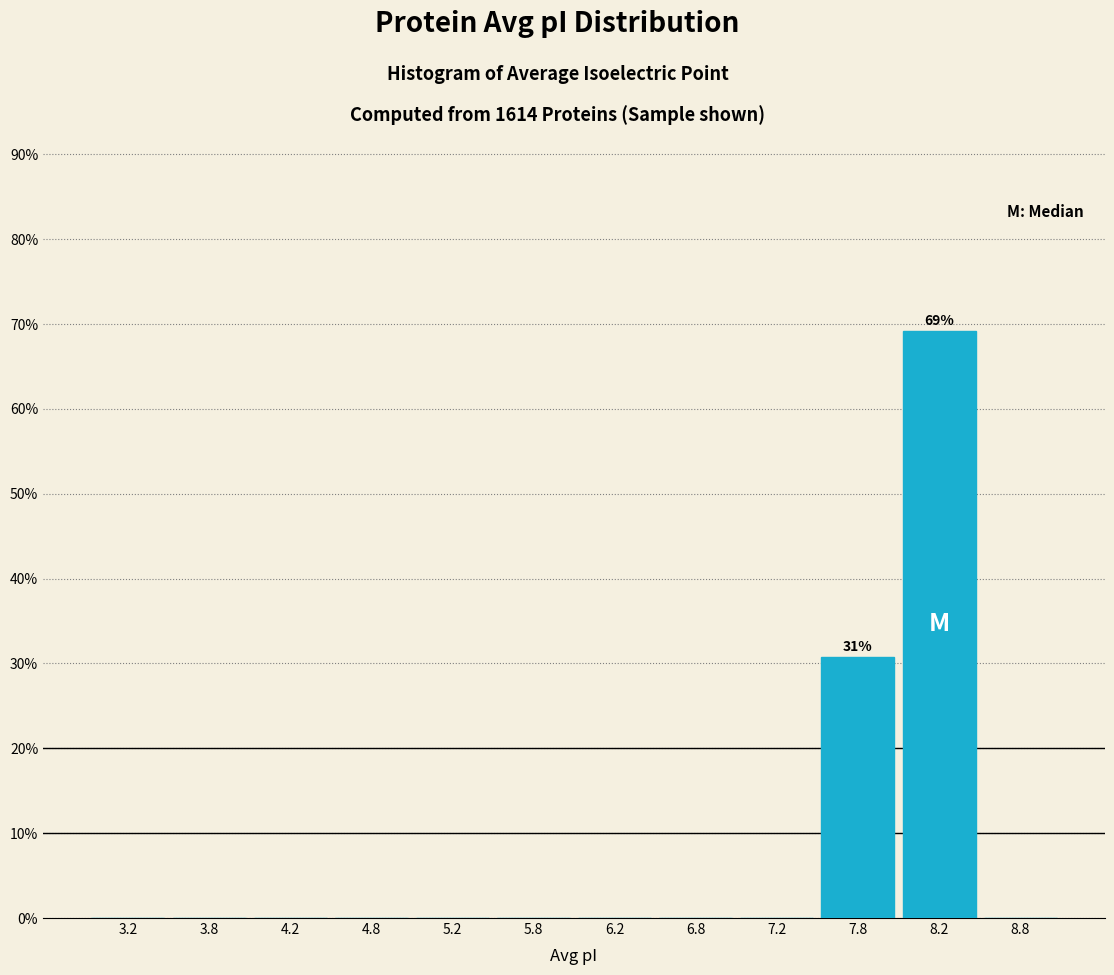

Over which range of the x-axis is the bar tallest?

8.0 to 8.5